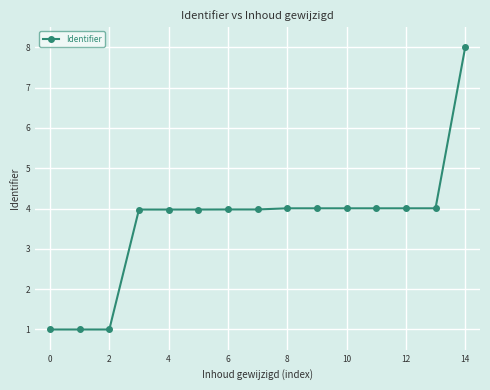

What is the value of the 12th point from the left?

4.0